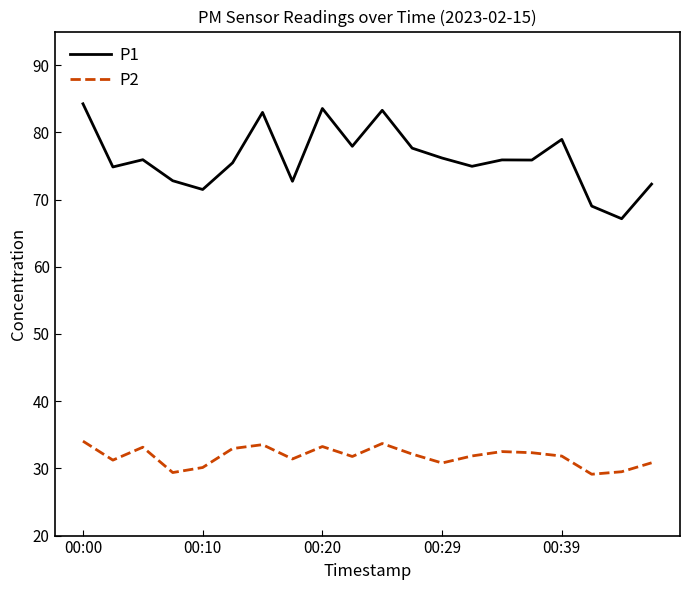

List the series in order of their peak value, highest first.

P1, P2